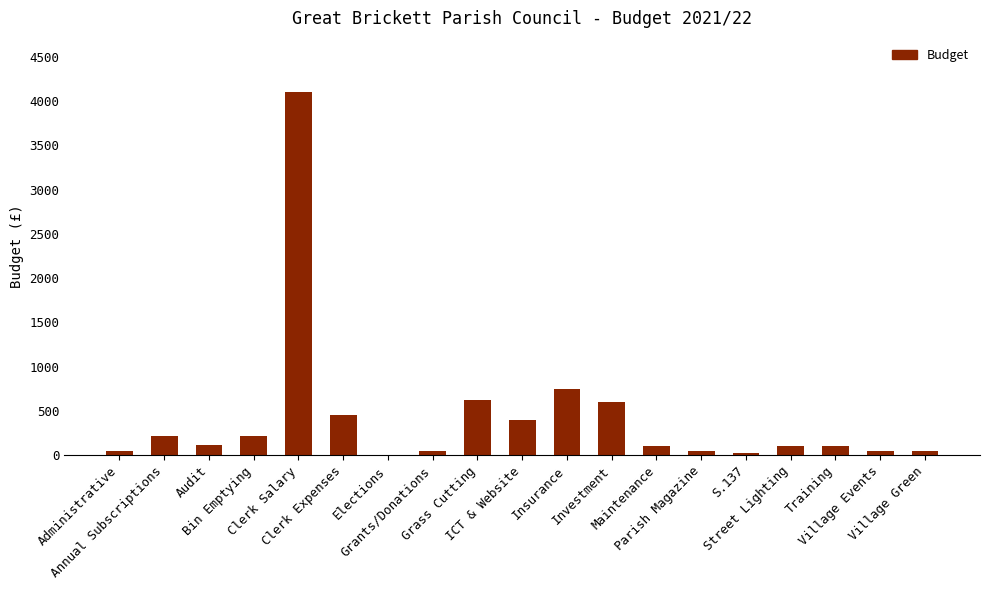

What is the maximum value shown in the chart?

4100